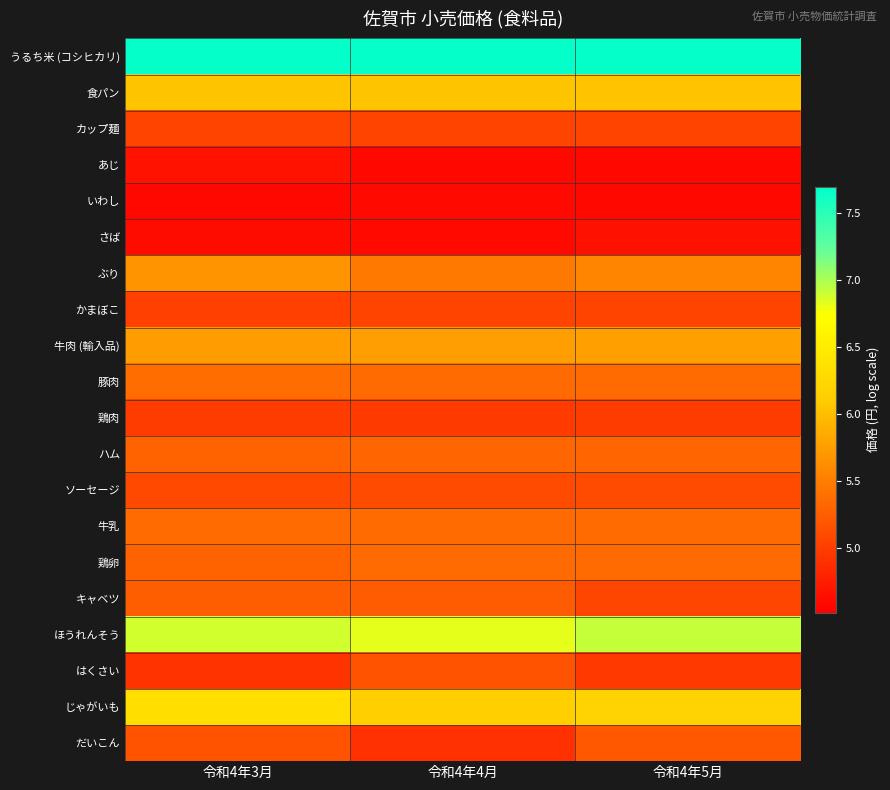

What is the spread (max minus min) of values at 令和4年5月?

3.1